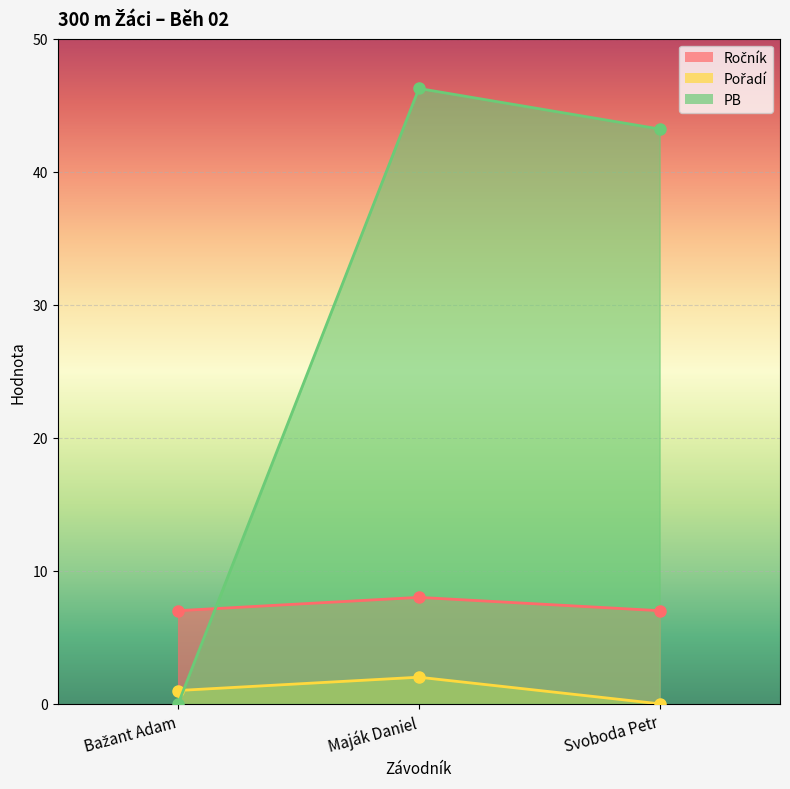

True or false: Pořadí has a value of -0.6 at Svoboda Petr.

False